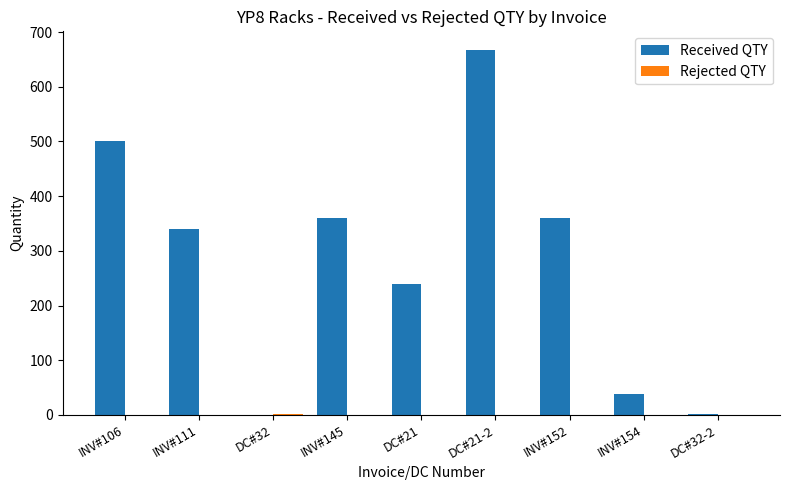

Between INV#145 and INV#154, which series saw the biggest shift?

Received QTY